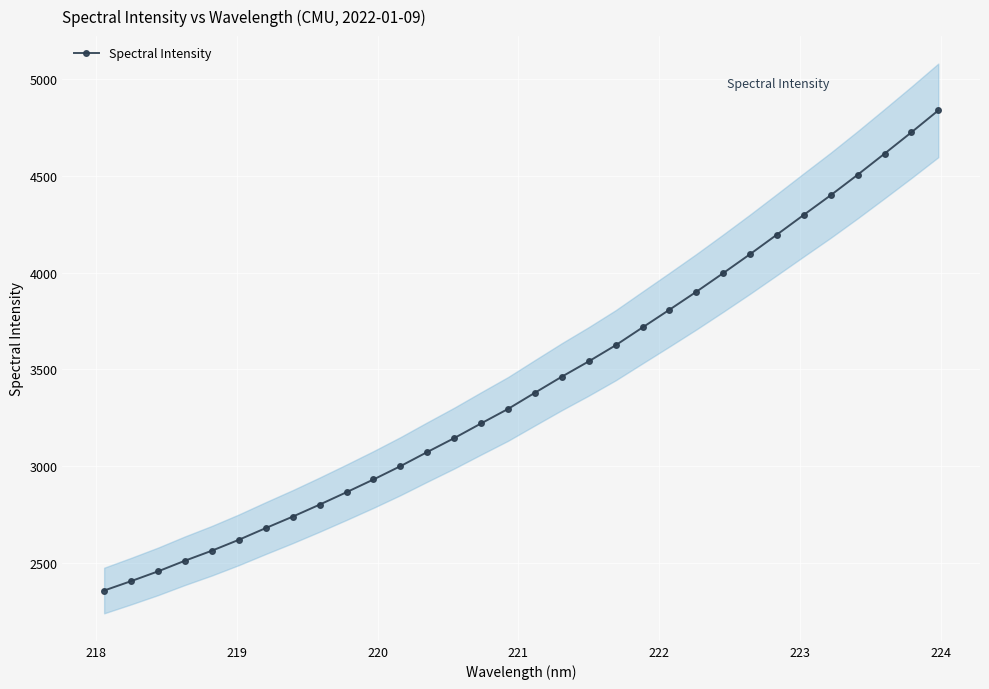

What is the value of the Spectral Intensity point at the 11th from the left?

2931.3